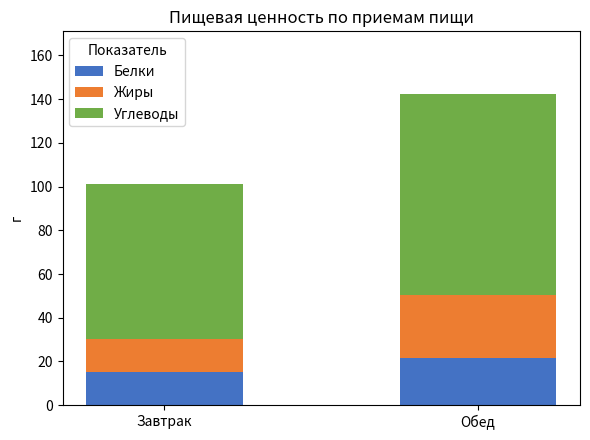

At which label does Белки reach its peak?

Обед